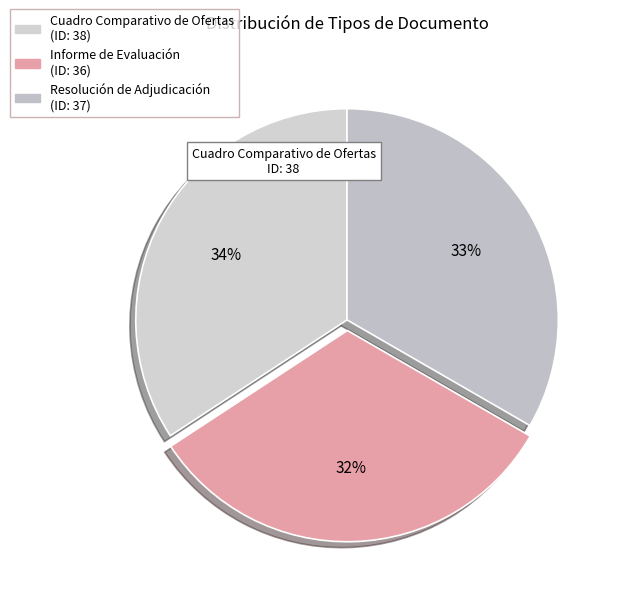

What is the change in value from Cuadro Comparativo de Ofertas to Informe de Evaluación?

-2